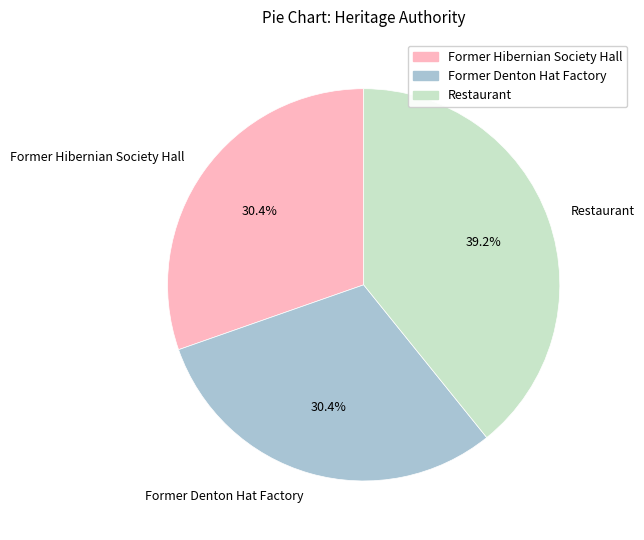

True or false: Former Hibernian Society Hall accounts for 22% of the total.

False